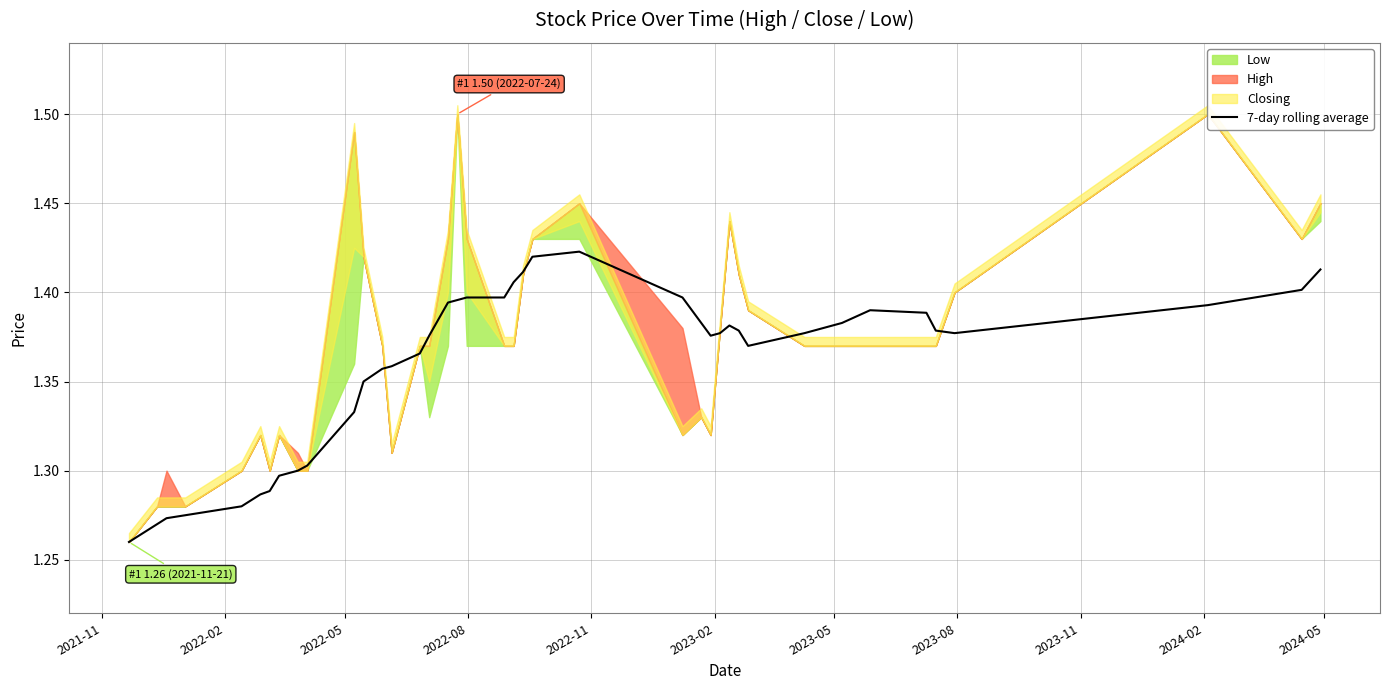

At which category does the chart reach its minimum across all series?

2021-11